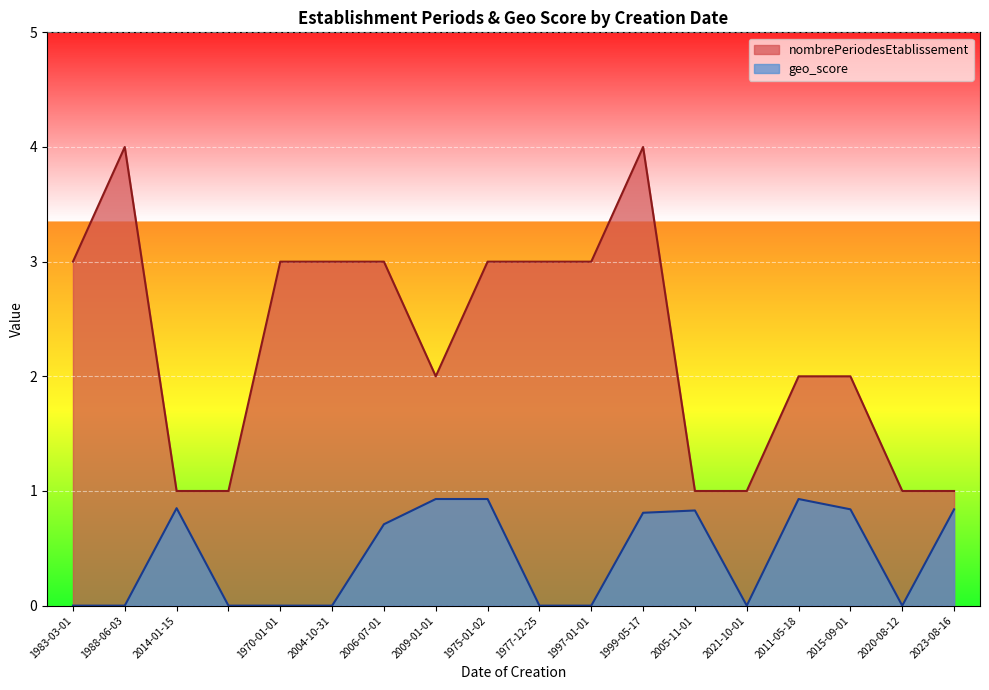

Which category has the highest value in the nombrePeriodesEtablissement series?

1988-06-03